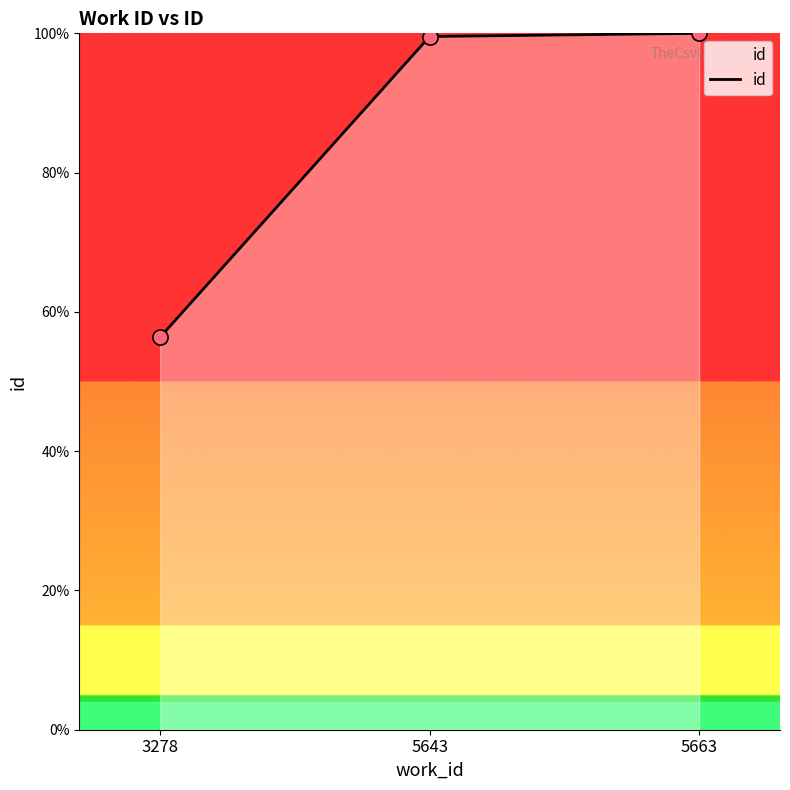

Between 3278 and 5663, which is larger?

5663